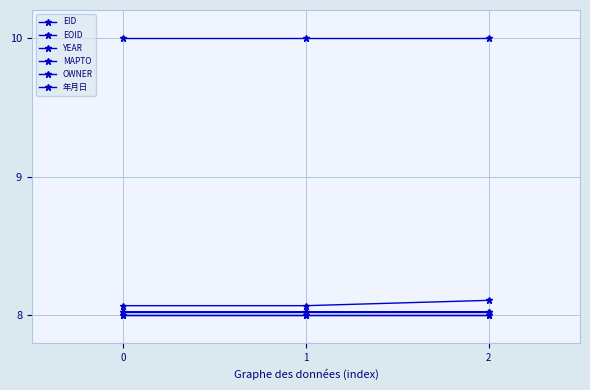

How many data points does each series have?

3